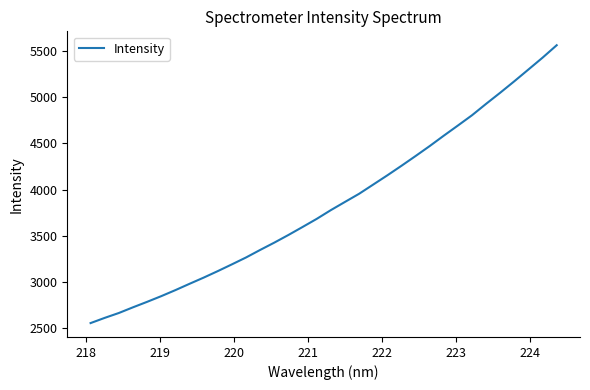

What is the maximum value shown in the chart?

5563.3